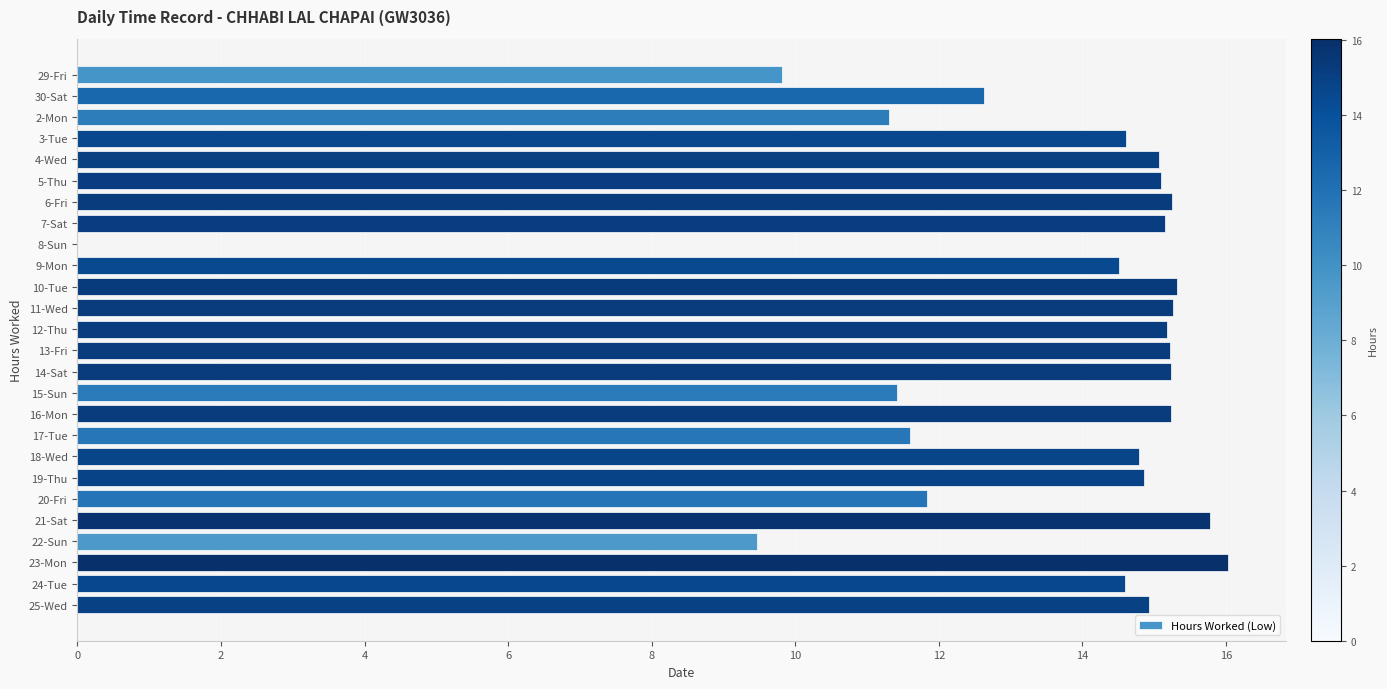

Are the bars horizontal?

Yes